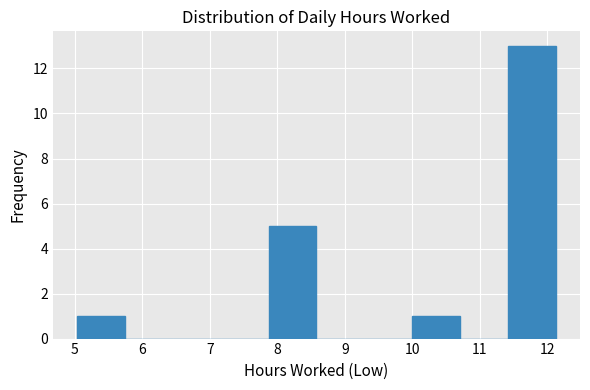

What is the height of the bar covering 10.00 to 10.71 on the x-axis? Neither the bar edges nor the heights are printed on the chart, so give them approximately, as read against the axes.

1